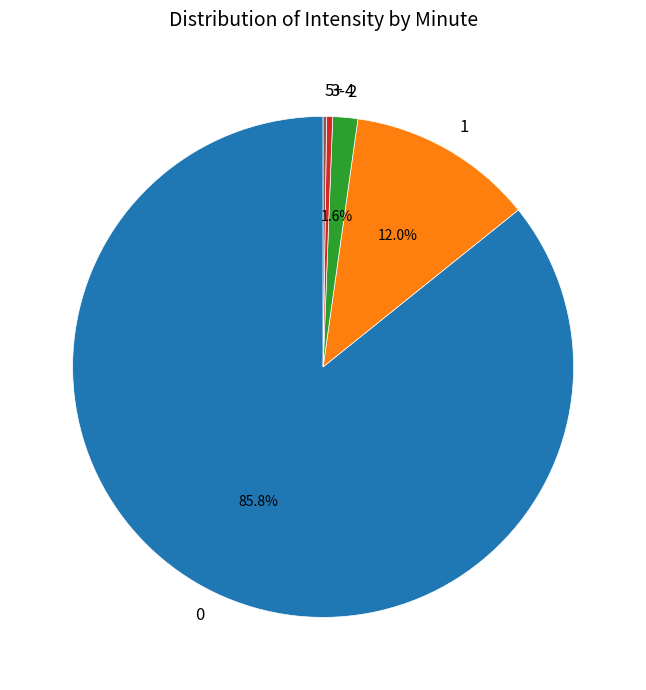

Is 1 the majority of the pie?

No